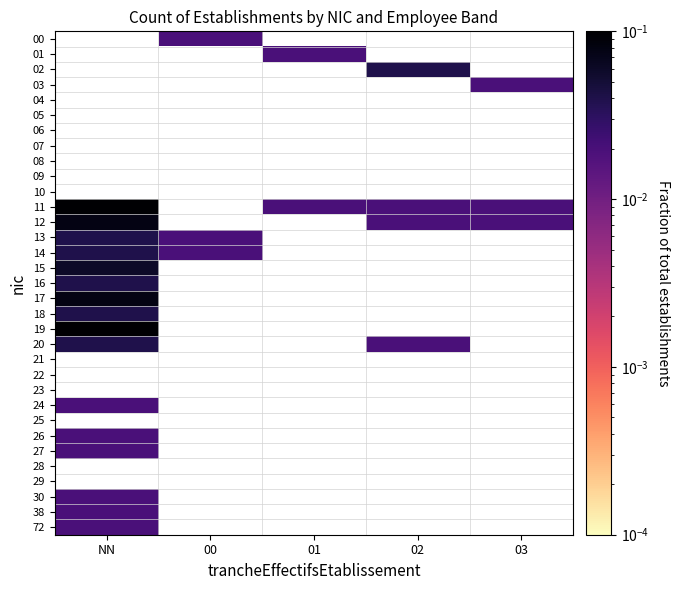

Count the number of data series in this chart.

33